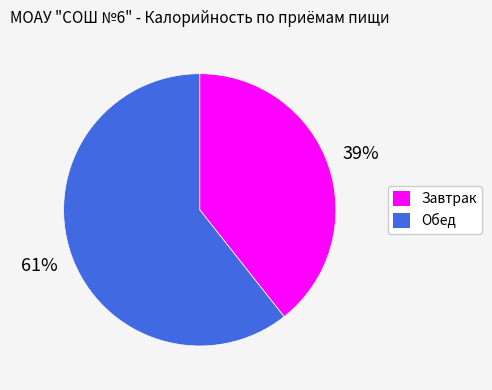

Approximately how many times larger is the value at Завтрак compared to Обед?

0.6